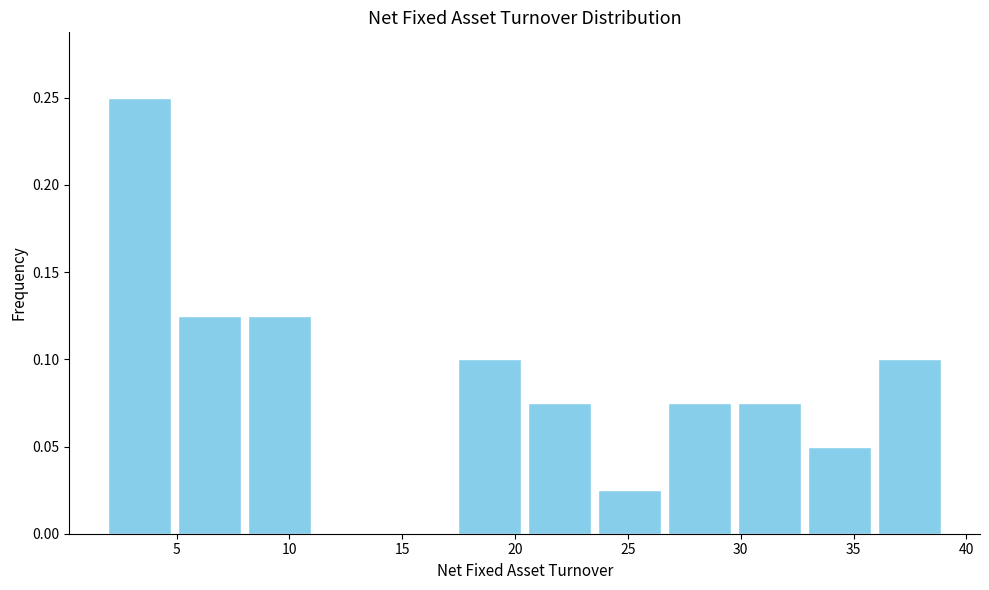

Reading left to right, transcribe this chart: for each bar, give the range it covers on the x-axis and its height. Neither the bar edges nor the heights are printed on the chart, so give them approximately, as read against the axes.

2.0 to 5.0: 0.250
5.0 to 8.0: 0.125
8.0 to 11.0: 0.125
11.0 to 14.0: 0
14.0 to 17.5: 0
17.5 to 20.5: 0.100
20.5 to 23.5: 0.075
23.5 to 26.5: 0.025
26.5 to 29.5: 0.075
29.5 to 33.0: 0.075
33.0 to 36.0: 0.050
36.0 to 39.0: 0.100